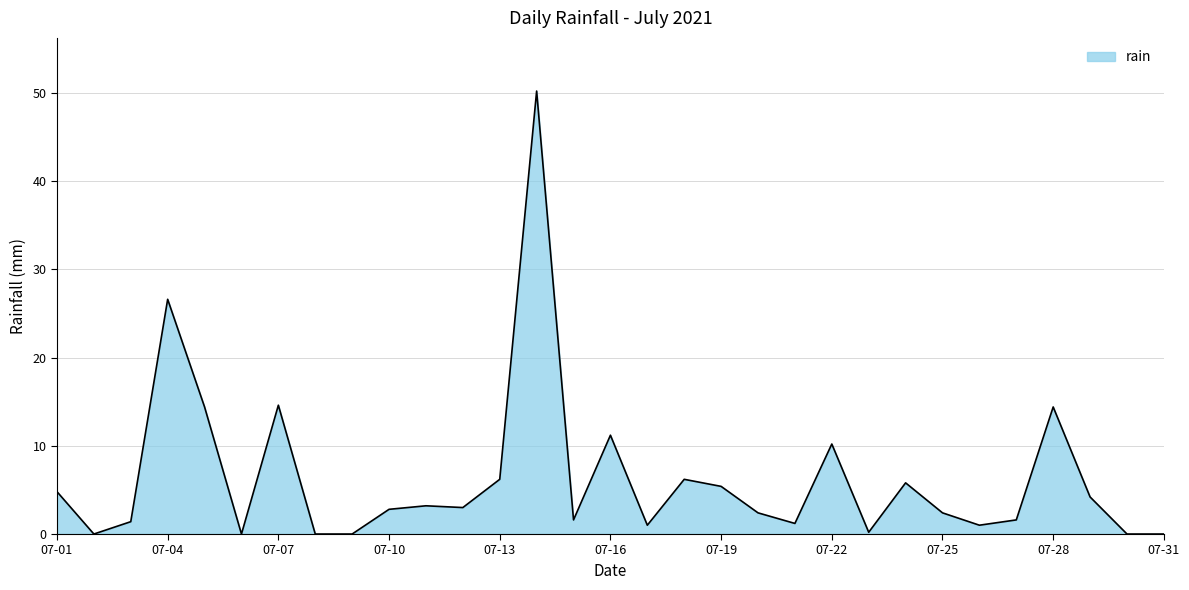

What is the maximum value shown in the chart?

50.2